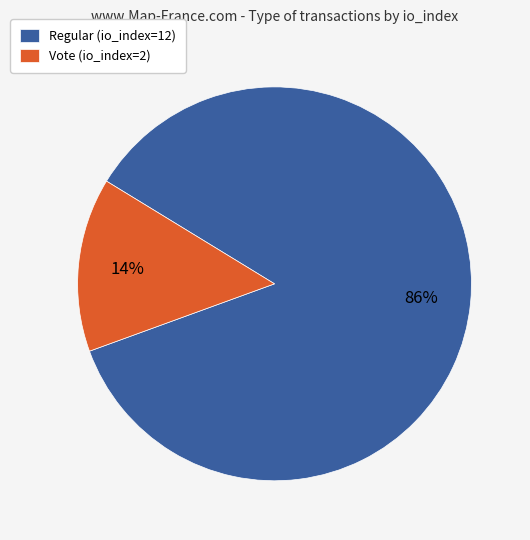

To the nearest percent, what is the average slice percentage?

50%